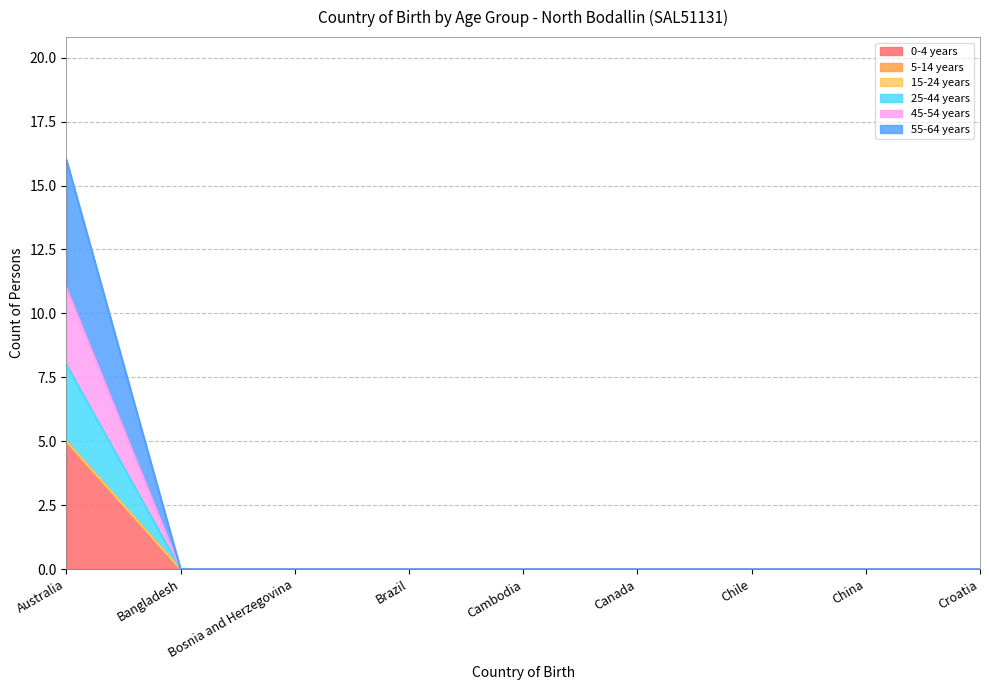

True or false: 55-64 years has a value of 0 at Chile.

True